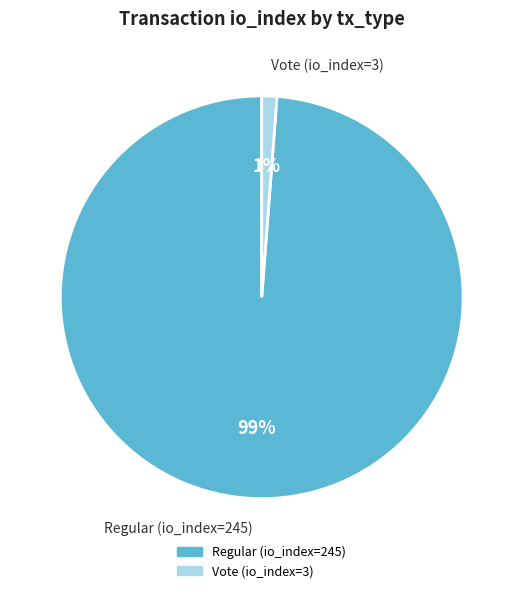

True or false: Regular (io_index=245) accounts for 99% of the total.

True